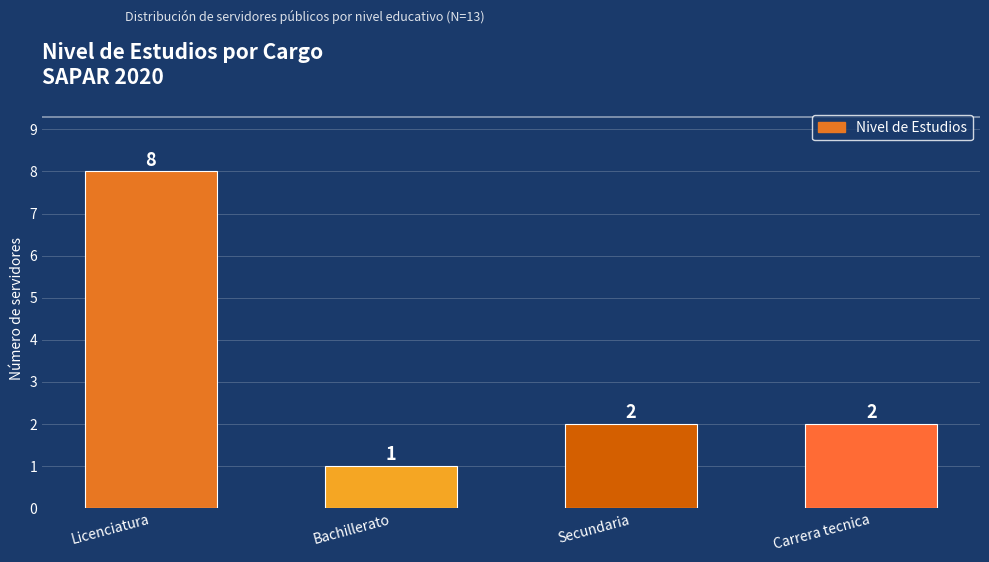

What position from the left is Secundaria?

3